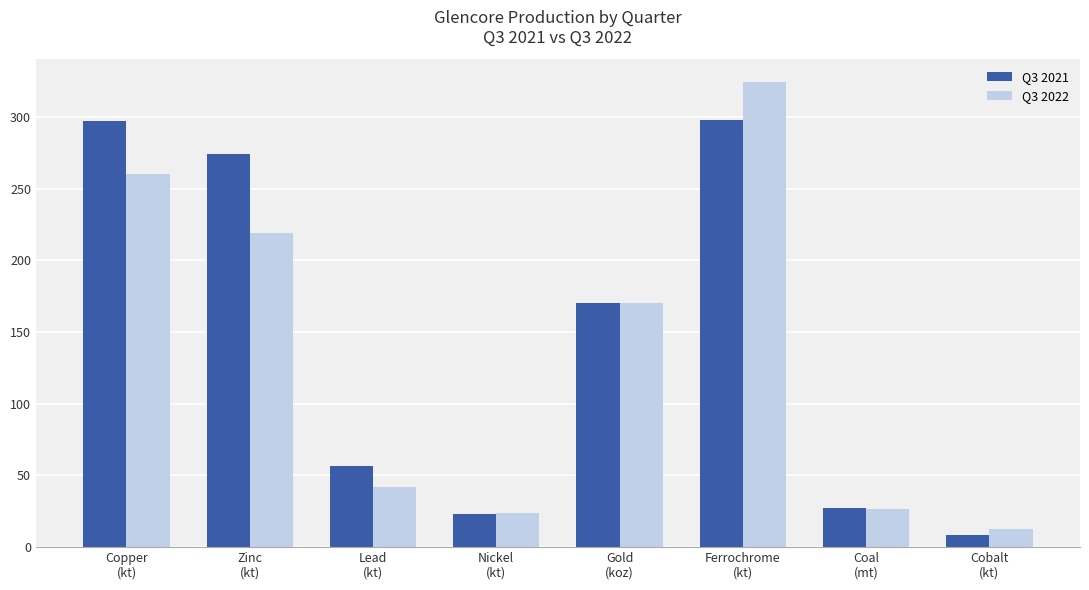

Are the bars horizontal?

No